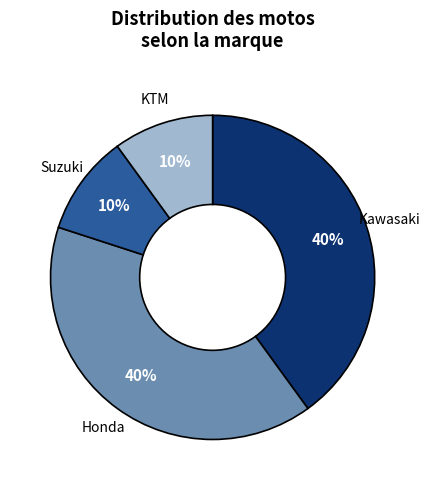

True or false: Honda accounts for 40% of the total.

True